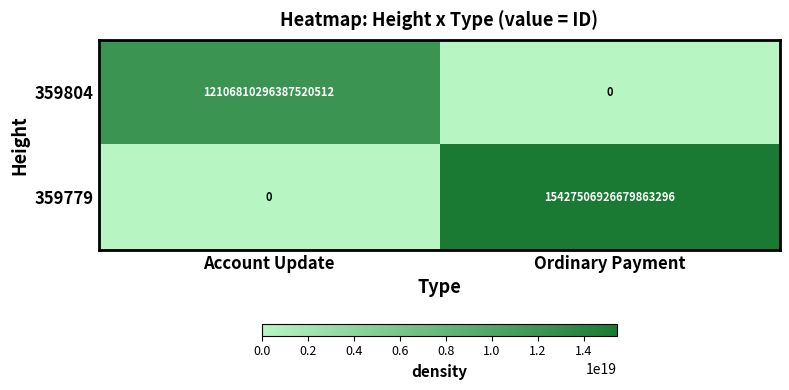

Rank the series at Ordinary Payment from lowest to highest value.

359804, 359779